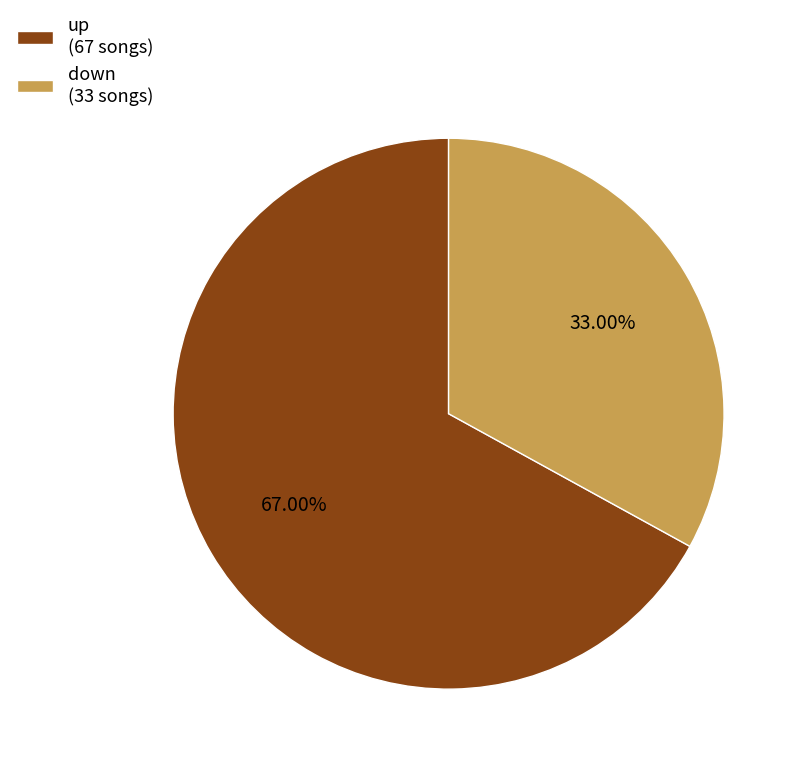

Do up and down together represent more than half of the pie?

Yes